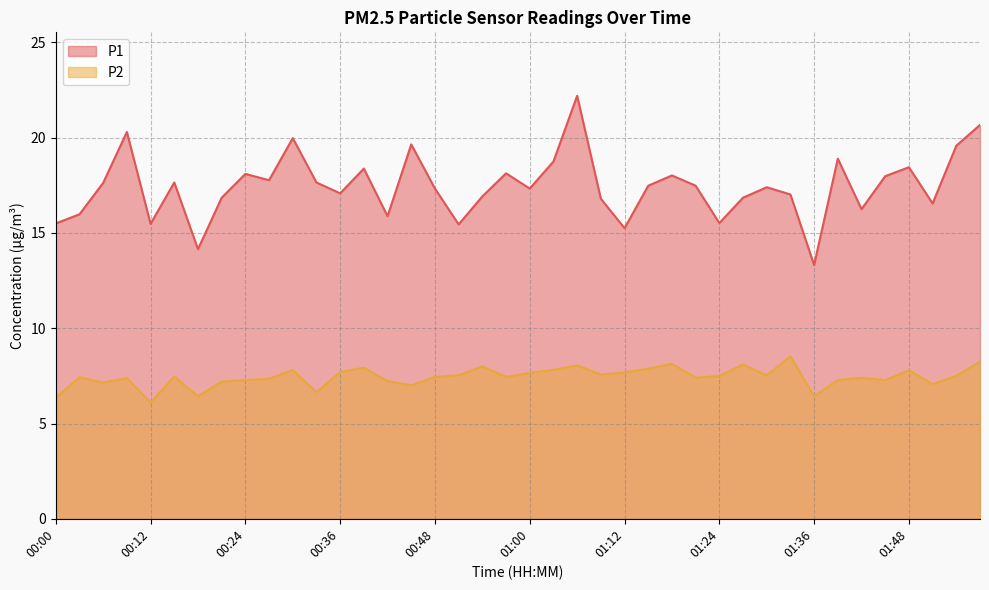

True or false: P1 and P2 cross at least once.

False